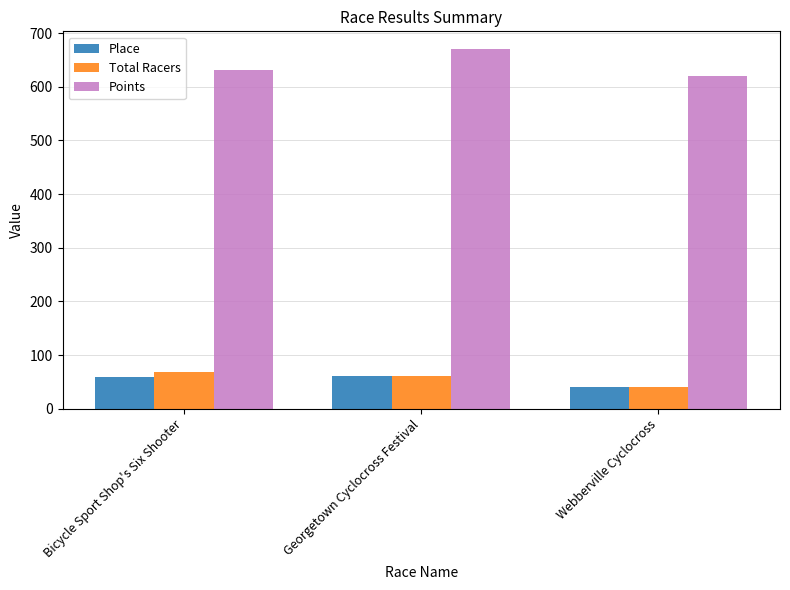

Which label corresponds to the smallest value in the chart?

Webberville Cyclocross